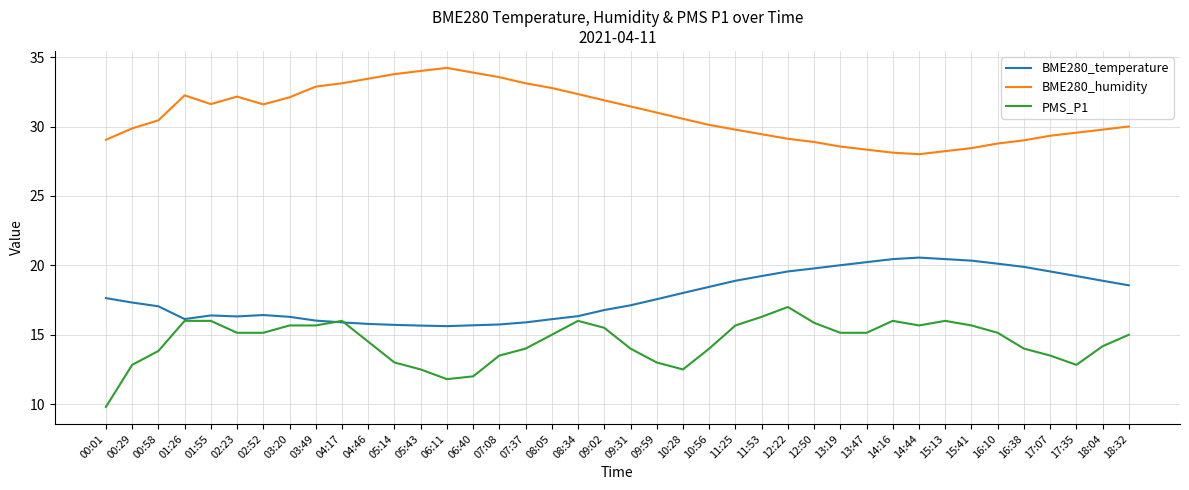

What is the total value across all series at 11:53?

65.0